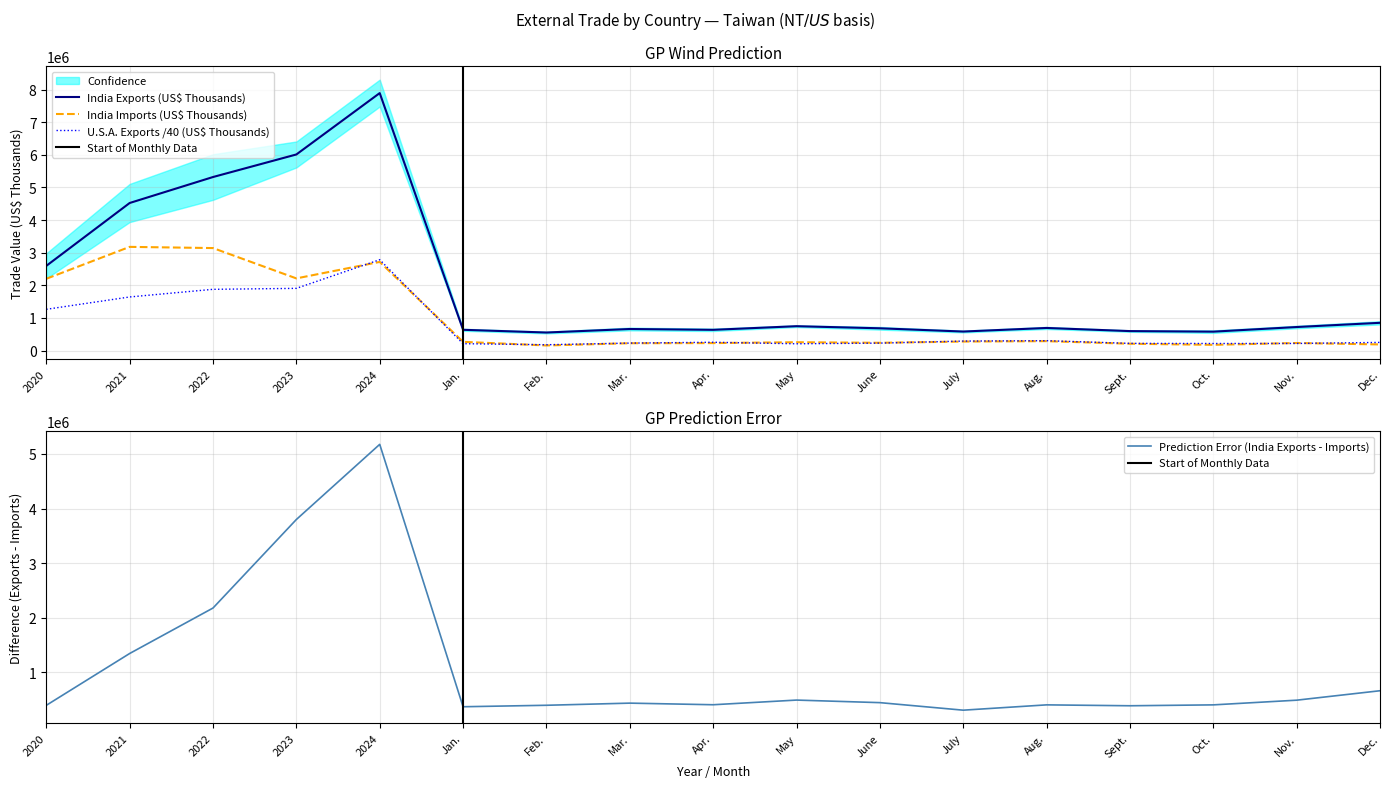

True or false: India Exports (US$ Thousands) and U.S.A. Exports (US$ Thousands) cross at least once.

False